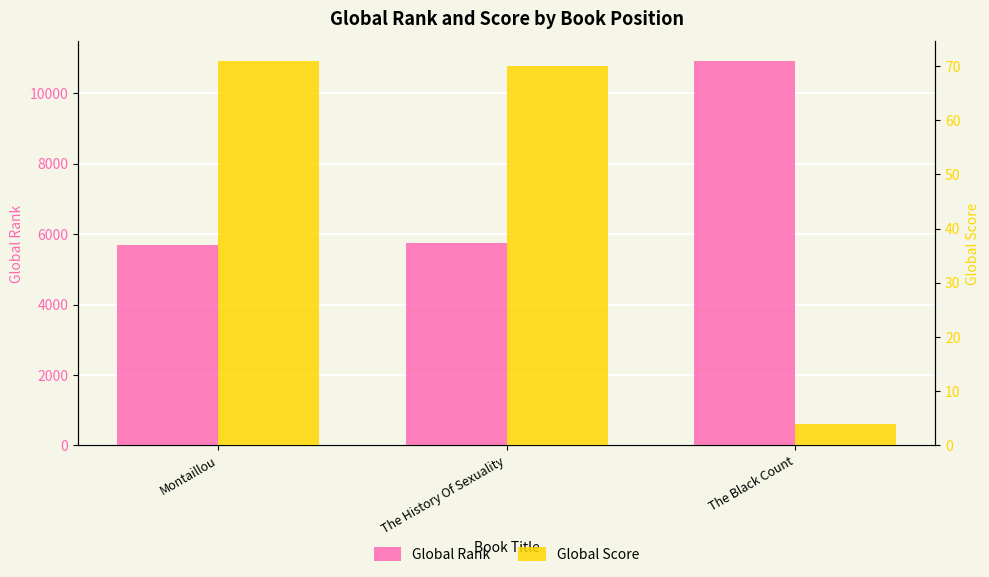

The Global Score series shows 70 at The History Of Sexuality. True or false?

True